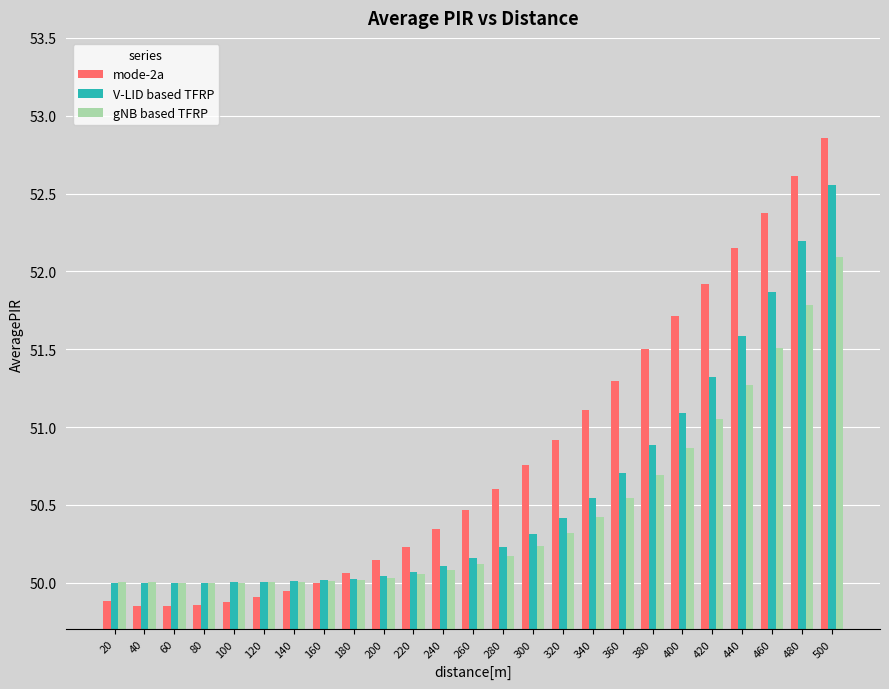

What is the highest value of the gNB based TFRP series?

52.1